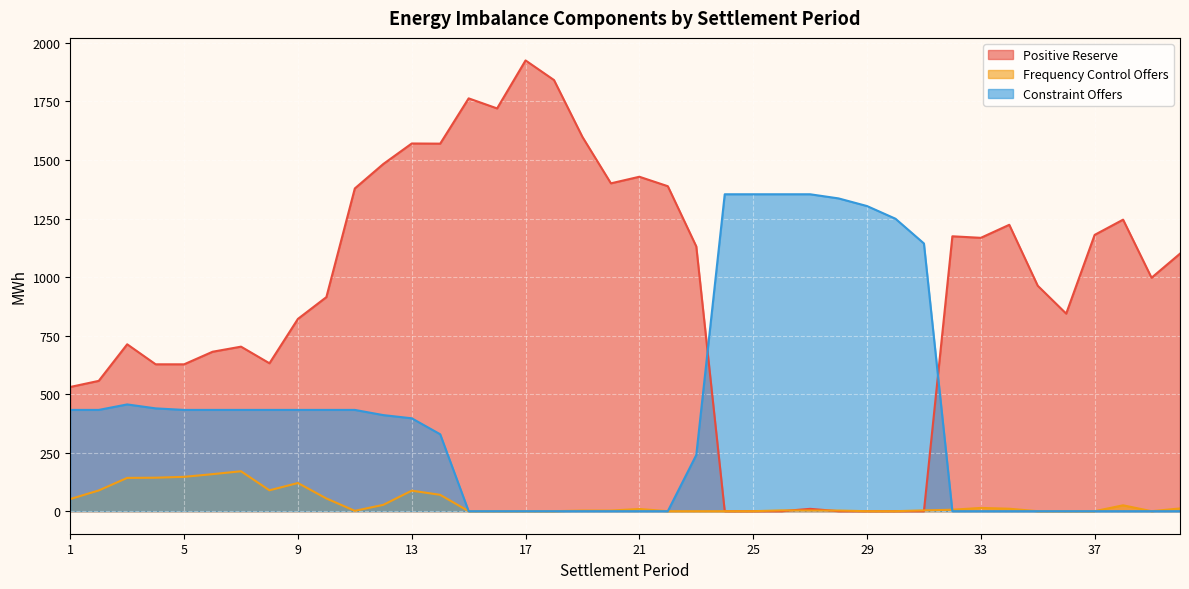

Where is the first local minimum for Positive Reserve?

5